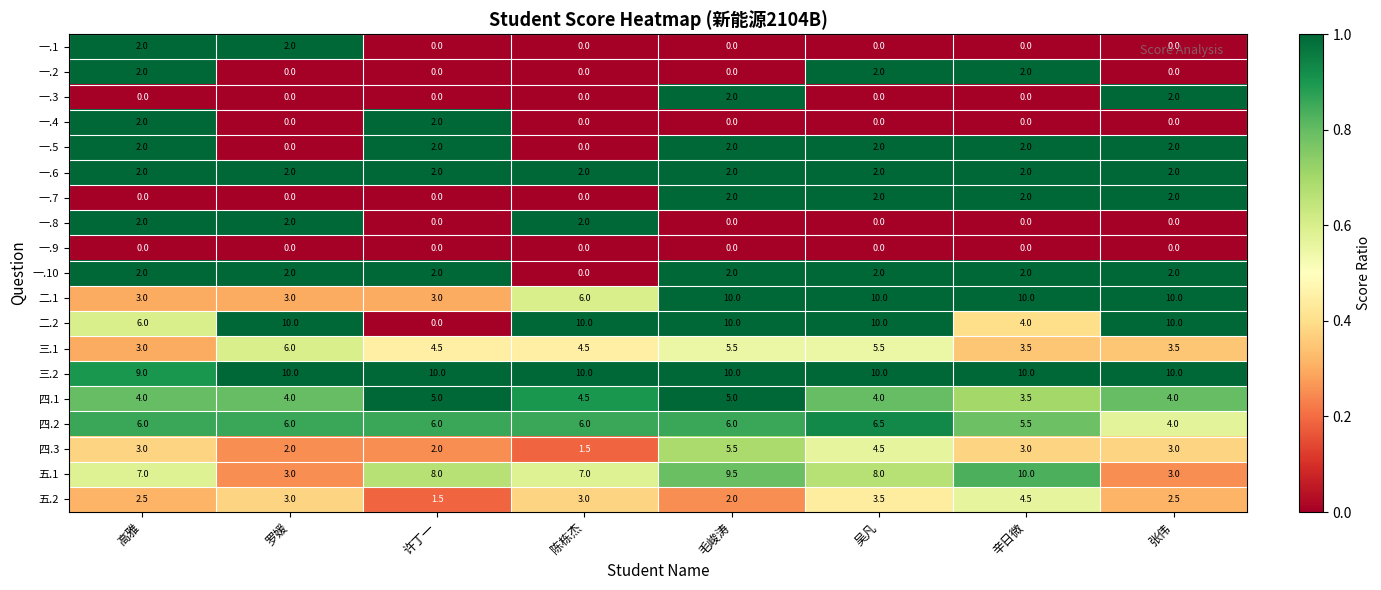

What is the maximum value for 二.2?

10.0